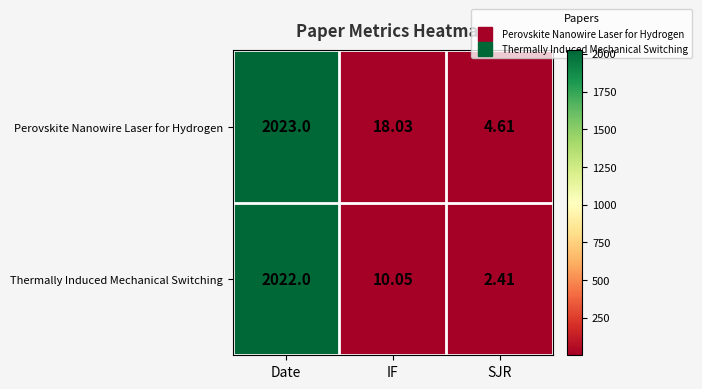

Is the value of Perovskite Nanowire Laser for Hydrogen at Date greater than the value of Thermally Induced Mechanical Switching at Date?

Yes